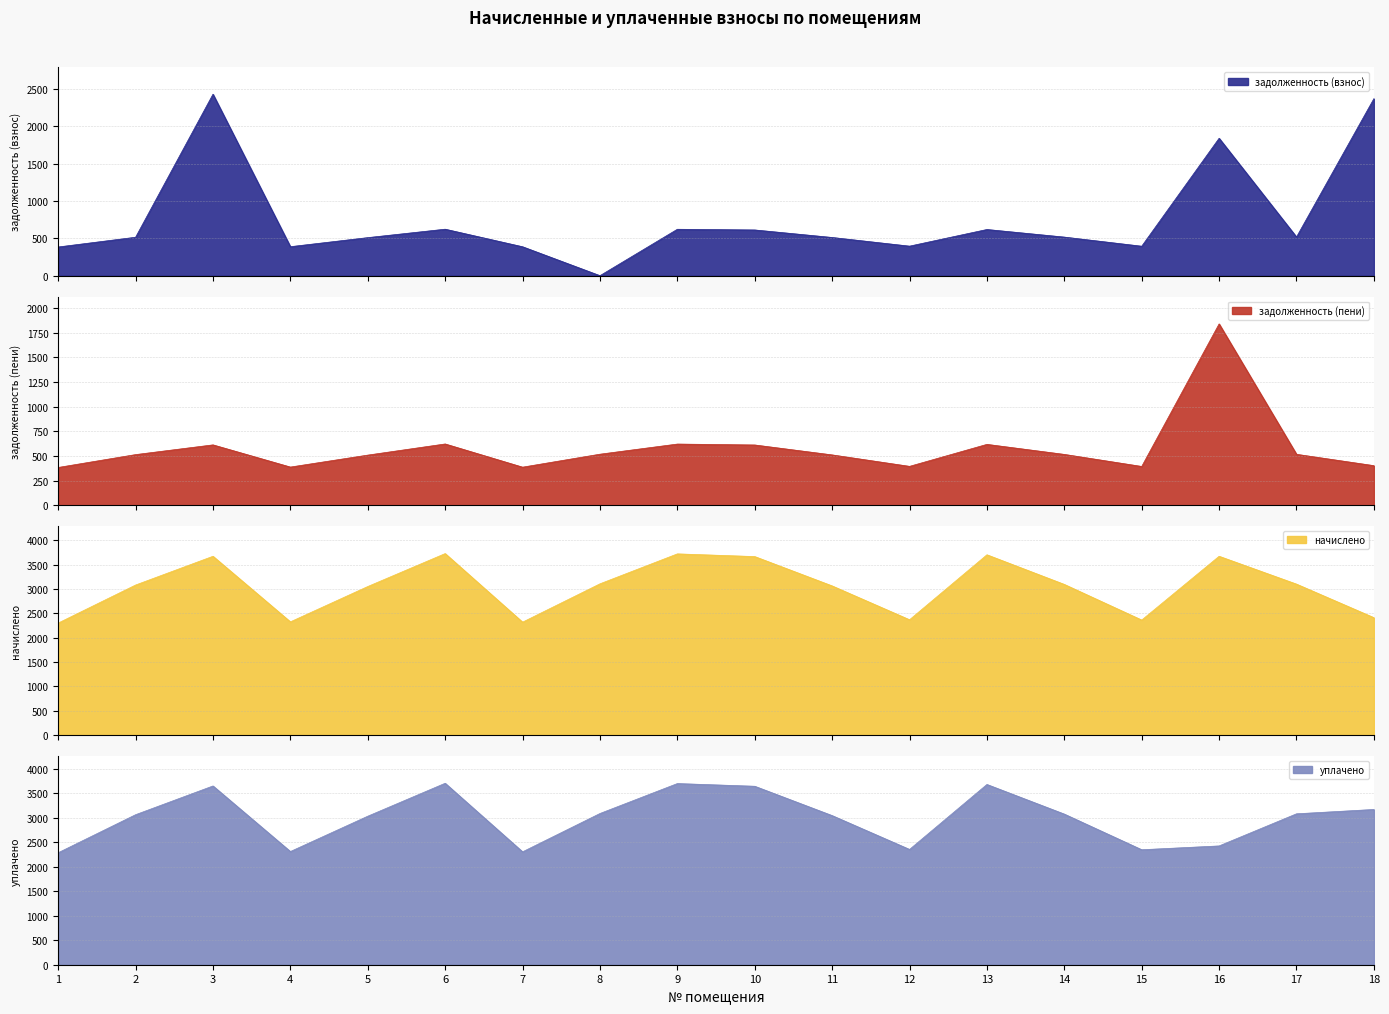

What is the maximum value for начислено?

3730.6